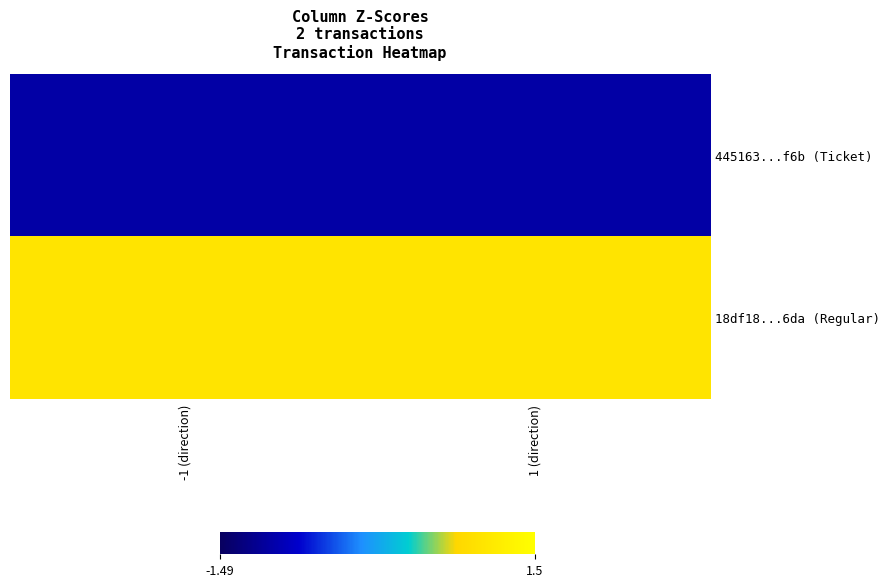

What is the greatest value displayed?

1